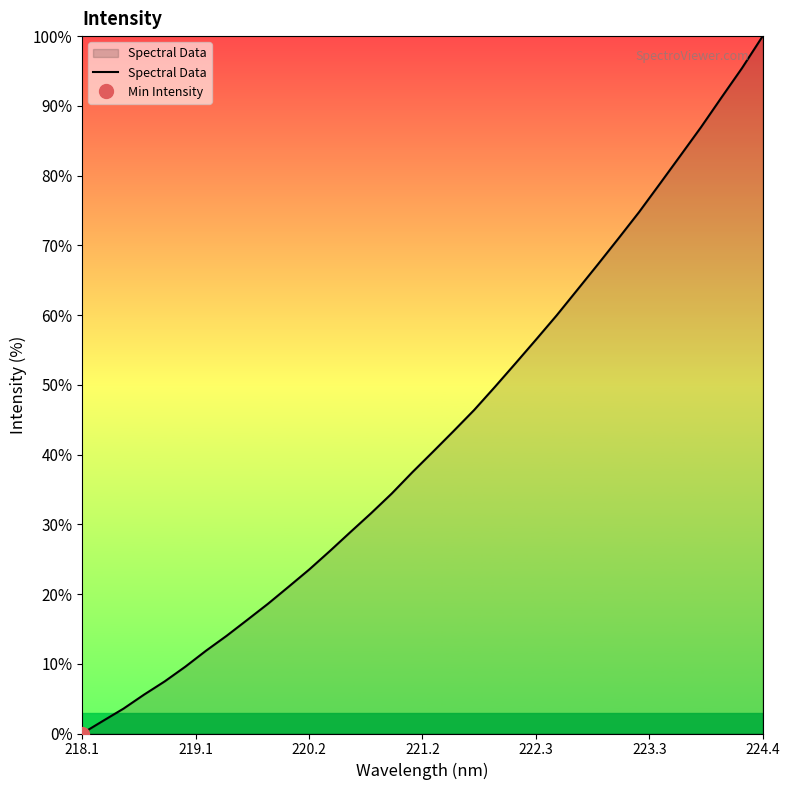

Which category has the highest value in the Spectral Data series?

224.4